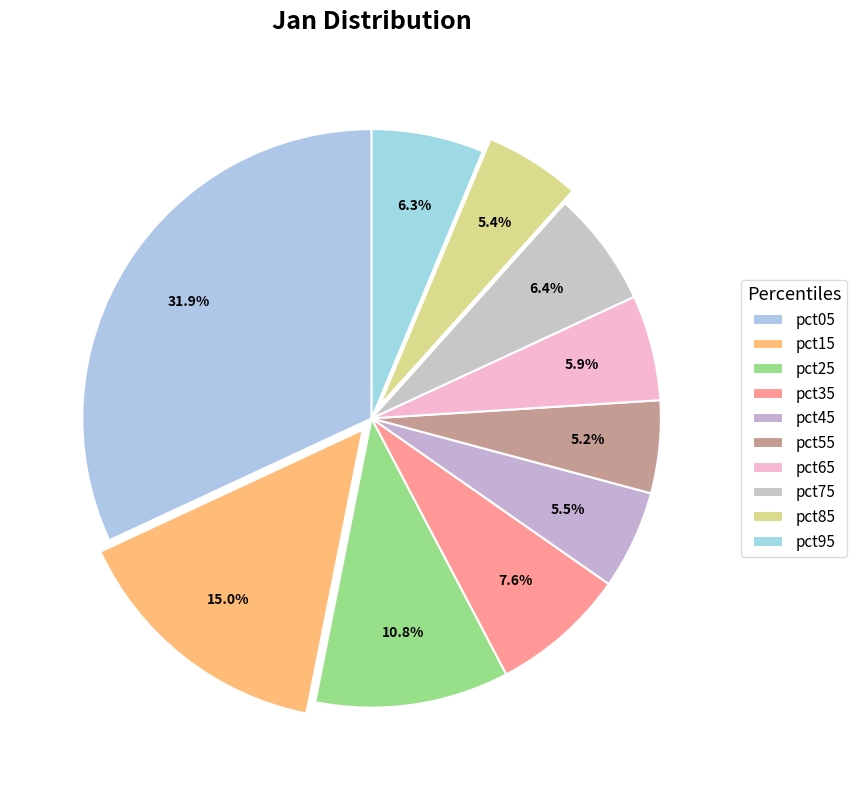

How many segments does this pie chart have?

10